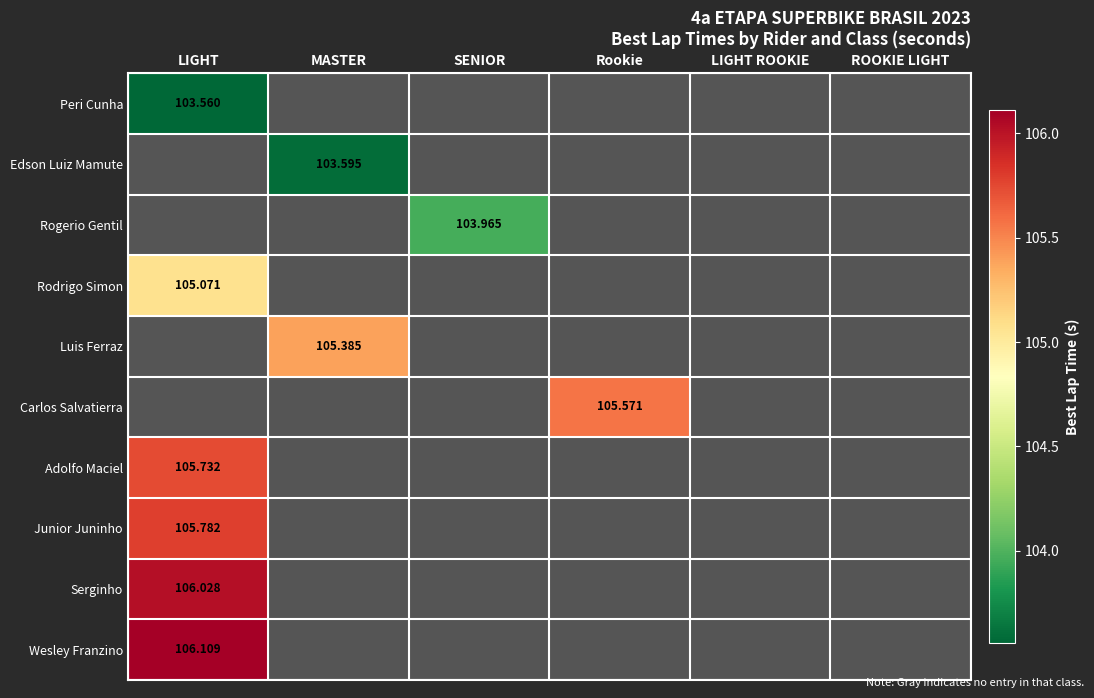

How many data points does each series have?

6